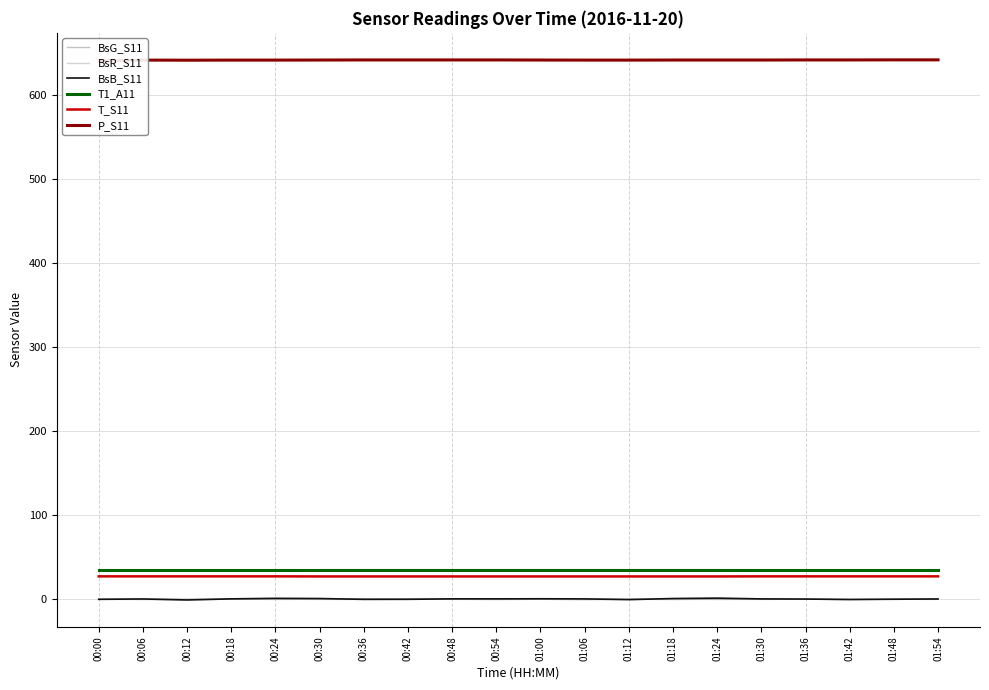

How many interior local peaks does the BsR_S11 series have?

7